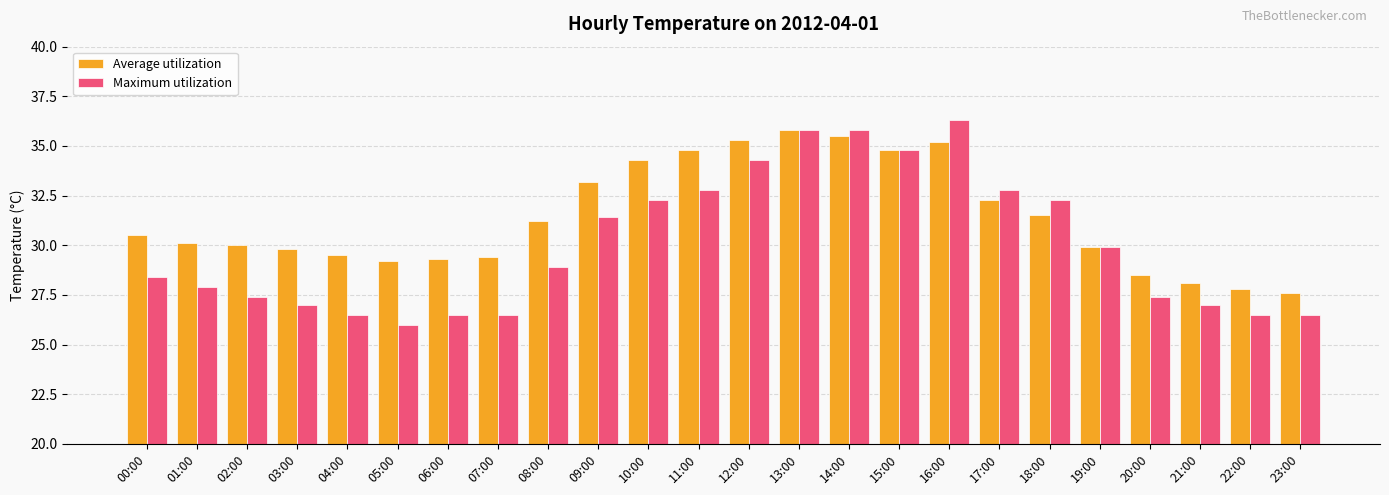

At which label does Maximum utilization first exceed 28?

00:00